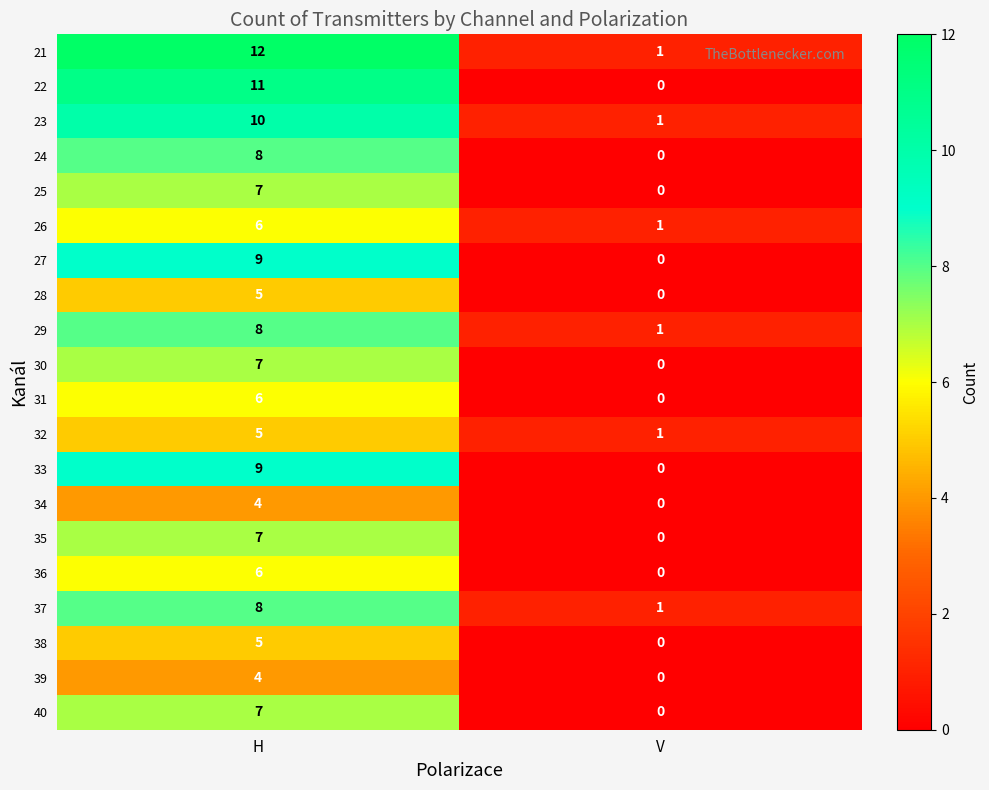

What is the total value across all series at V?

6